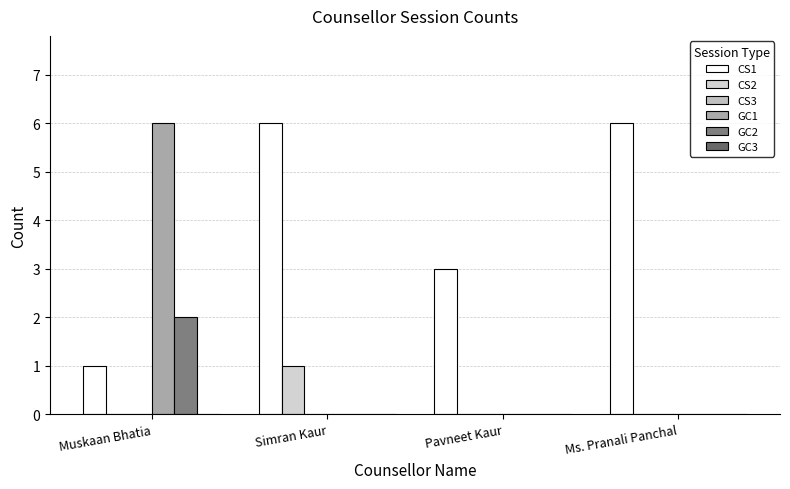

How many groups of bars are there?

4